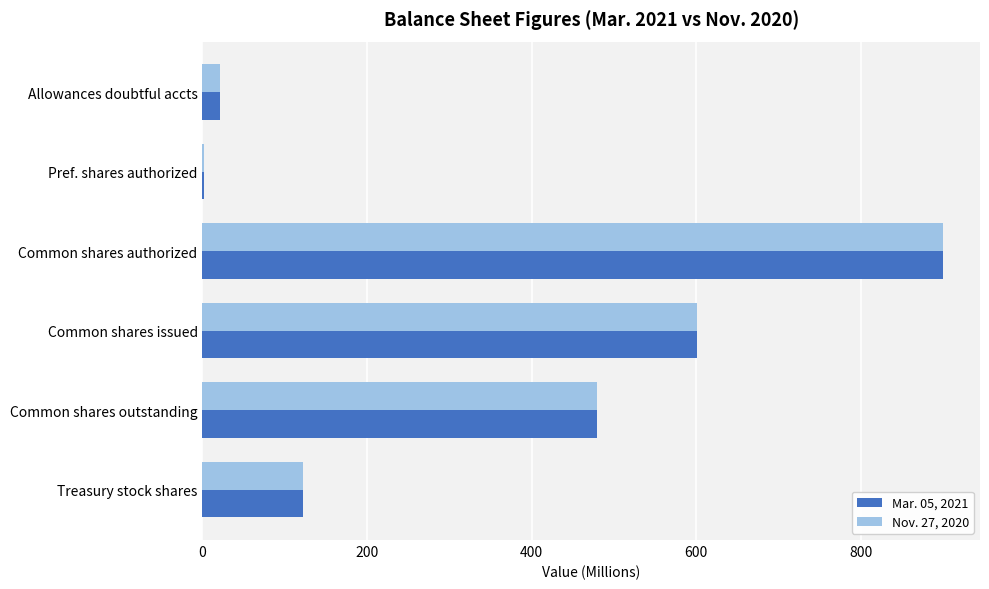

At which category is the sum across all series the highest?

Common shares authorized